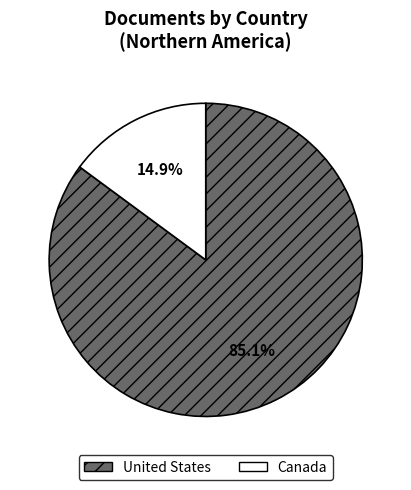

The United States slice represents 85% of the pie. True or false?

True